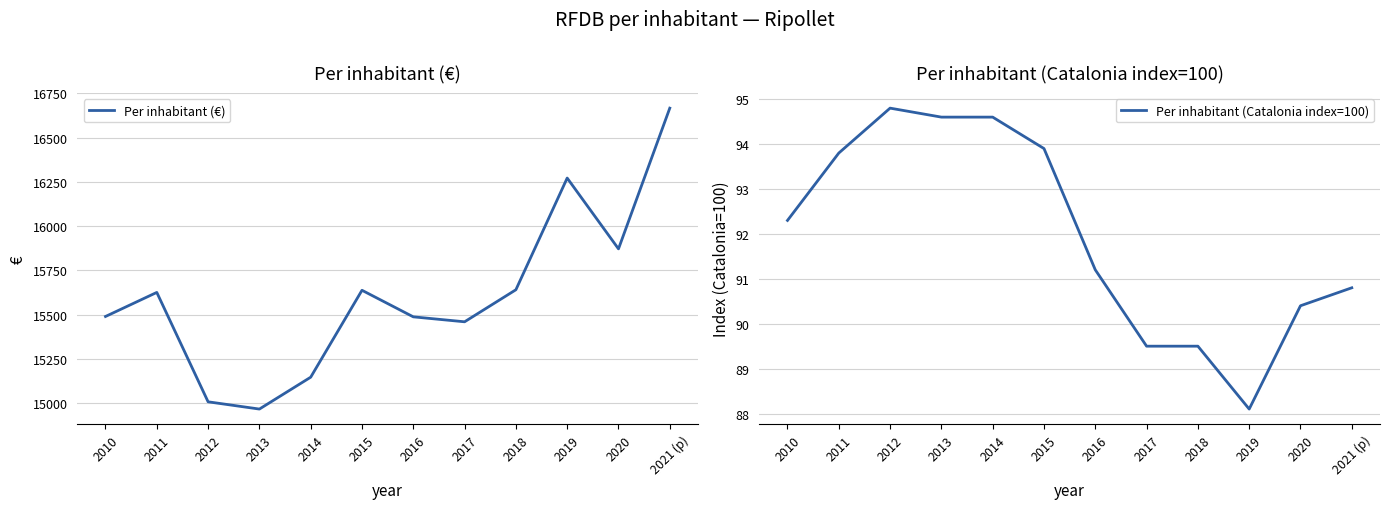

Reading left to right, extract all data points from this chart.

Per inhabitant (€): 2010=15490.0	2011=15626.0	2012=15008.0	2013=14967.0	2014=15147.0	2015=15638.0	2016=15488.0	2017=15460.0	2018=15641.0	2019=16272.0	2020=15872.0	2021 (p)=16667.0
Per inhabitant (Catalonia index=100): 2010=92.3	2011=93.8	2012=94.8	2013=94.6	2014=94.6	2015=93.9	2016=91.2	2017=89.5	2018=89.5	2019=88.1	2020=90.4	2021 (p)=90.8